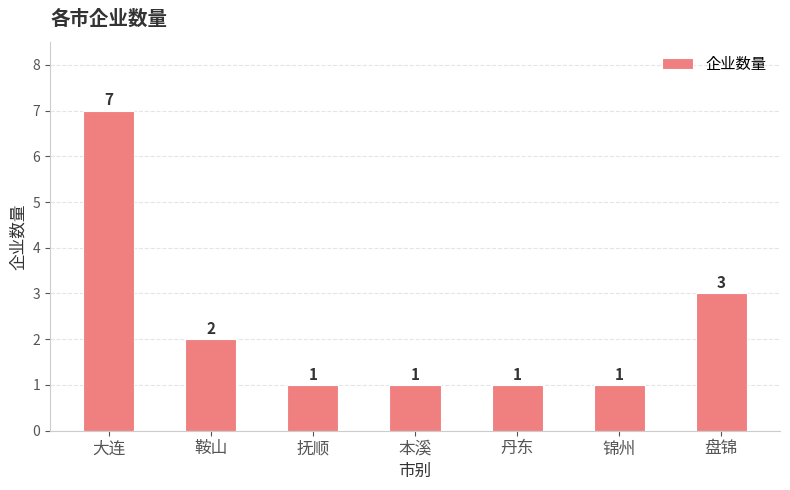

What is the label of the 3rd bar from the right?

丹东